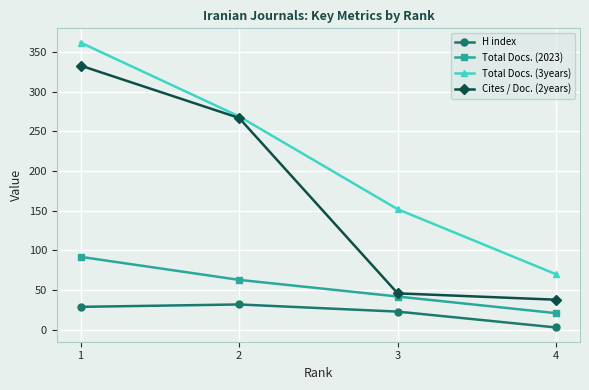

Reading right to left, extract all data points from this chart.

H index: 3	23	32	29
Total Docs. (2023): 21	42	63	92
Total Docs. (3years): 70	152	269	362
Cites / Doc. (2years): 38	46	267	333